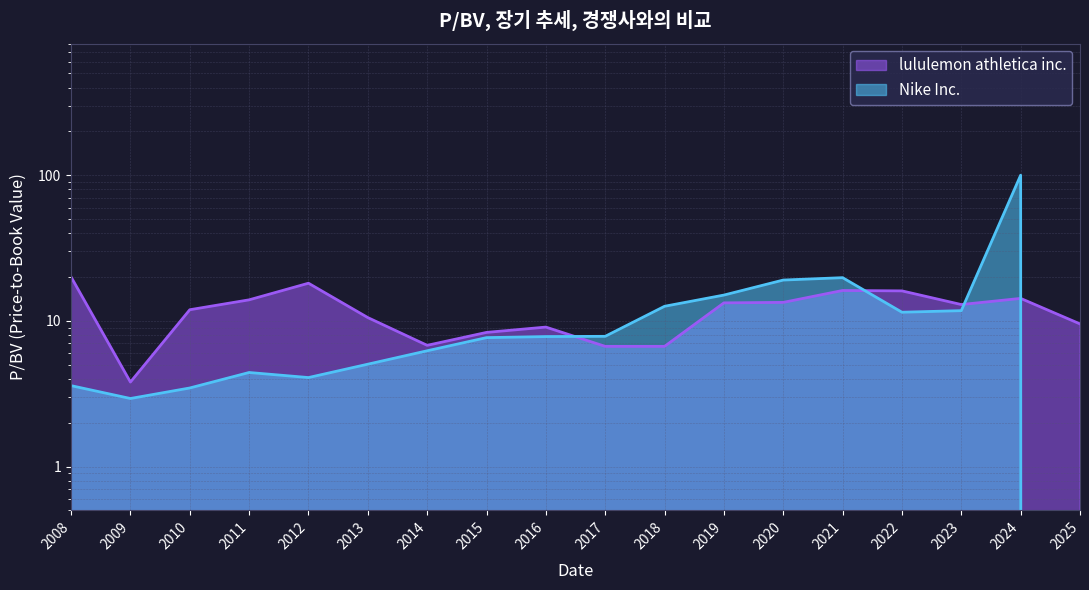

What is the change in value from 2008 to 2025?

-10.5